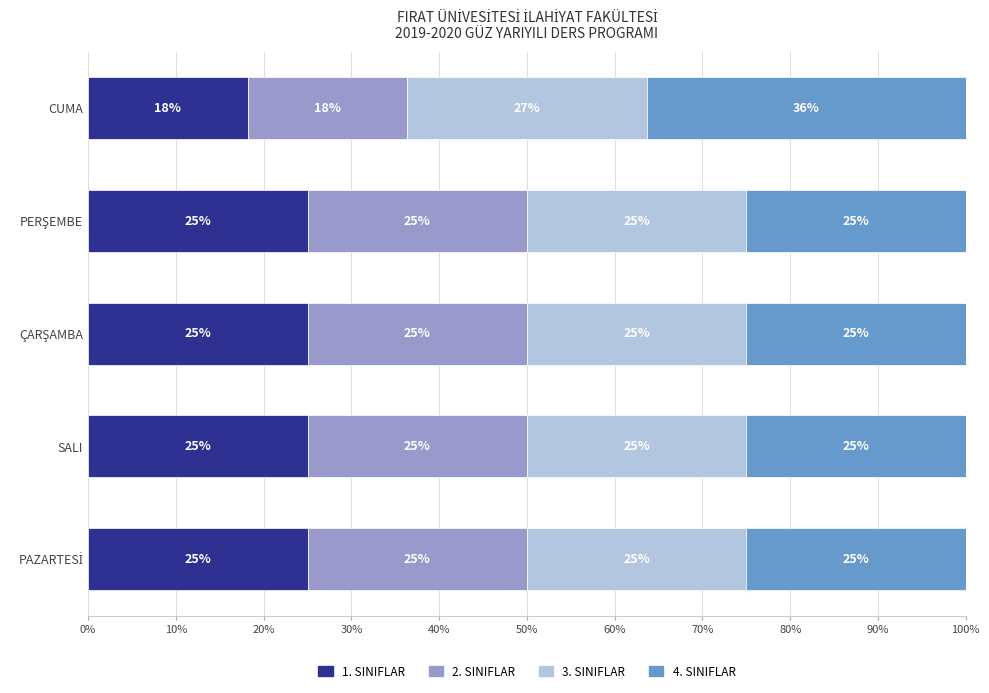

What is the lowest value of the 1. SINIFLAR series?

18.2